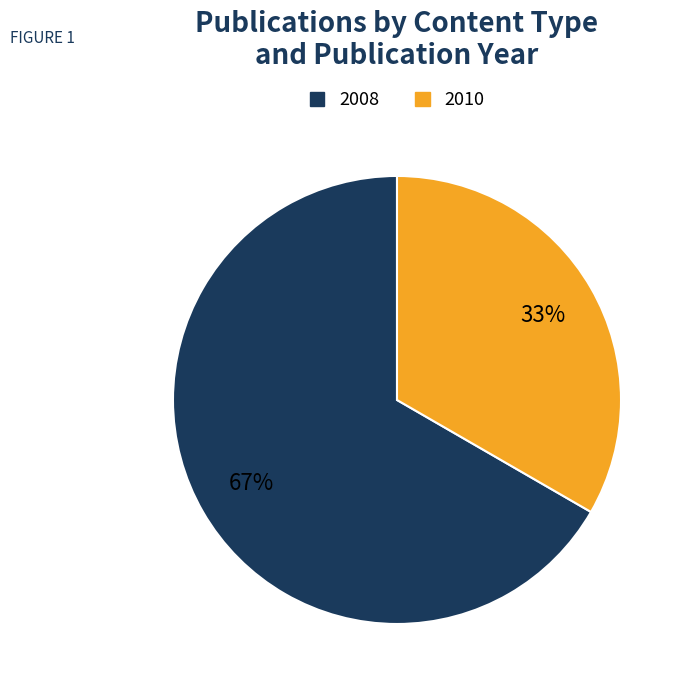

To the nearest percent, what is the average slice percentage?

50%